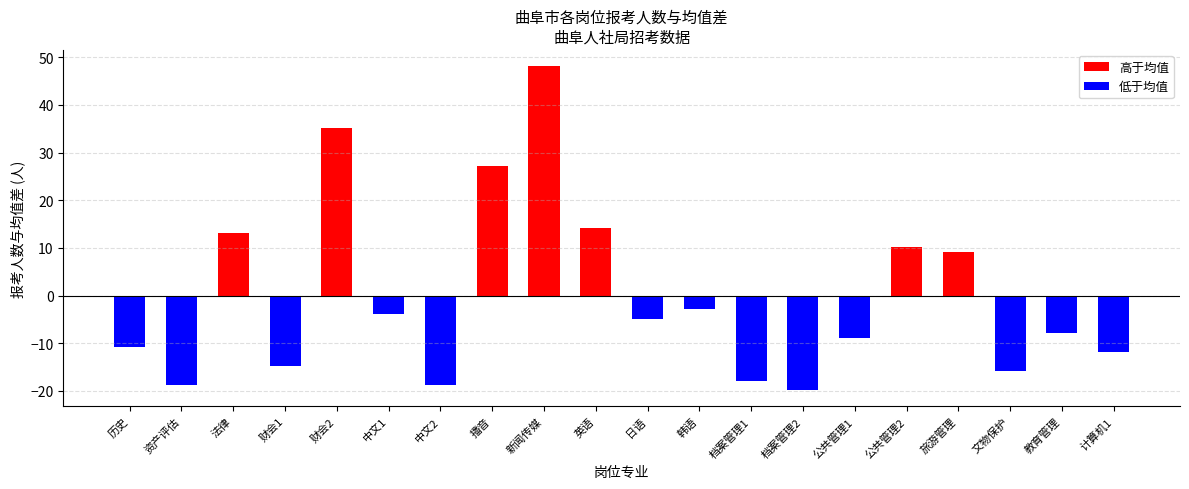

What is the ratio of the value at 公共管理2 to the value at 法律?

0.8